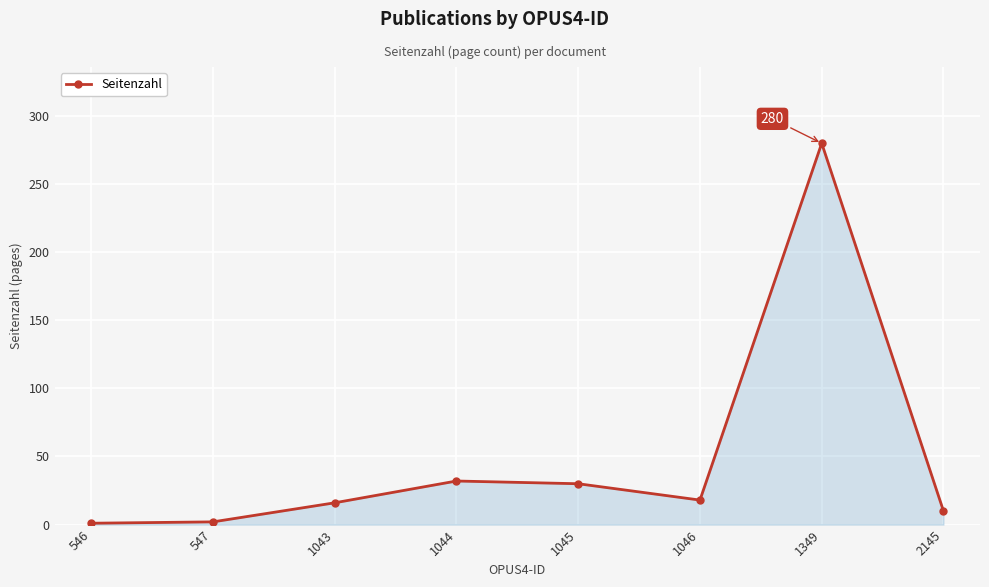

Is it true that the value at 1045 is 13?

False